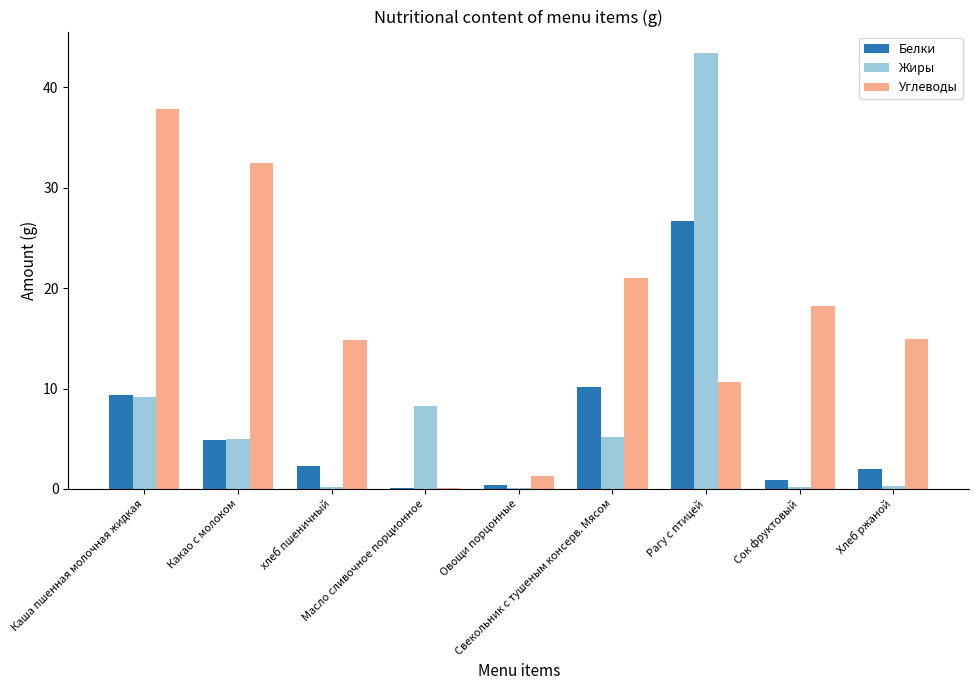

Which category has the highest value in the Белки series?

Рагу с птицей